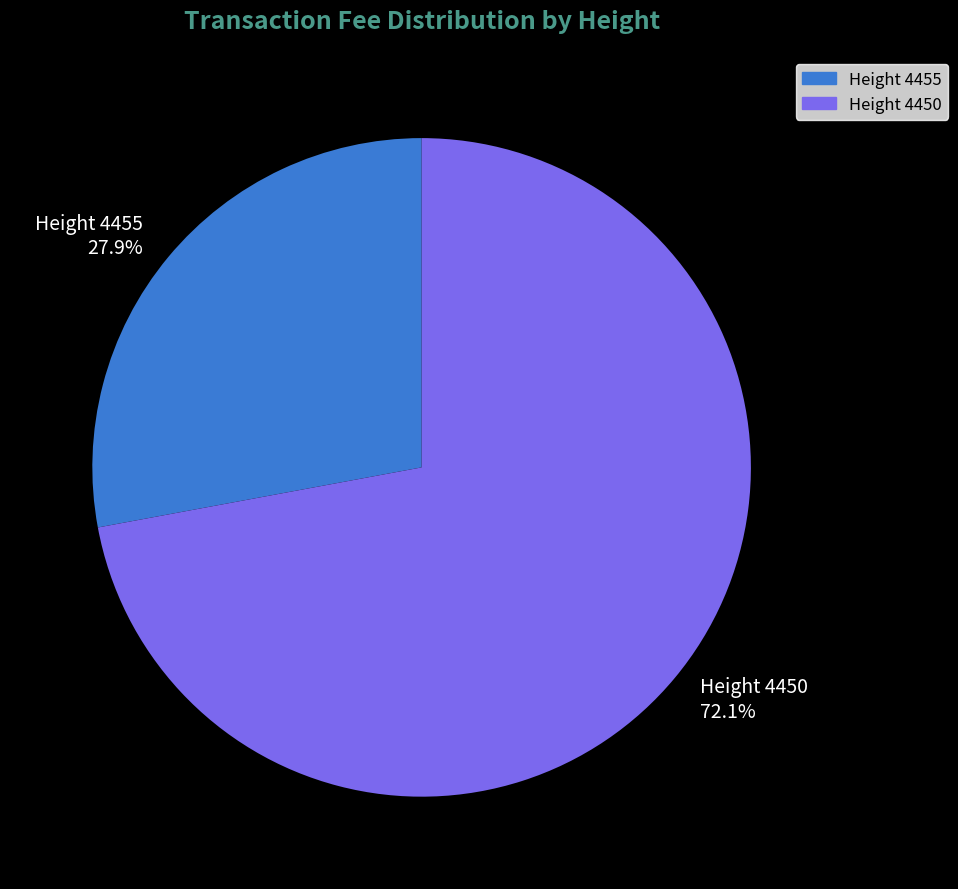

How many slices are in this pie chart?

2